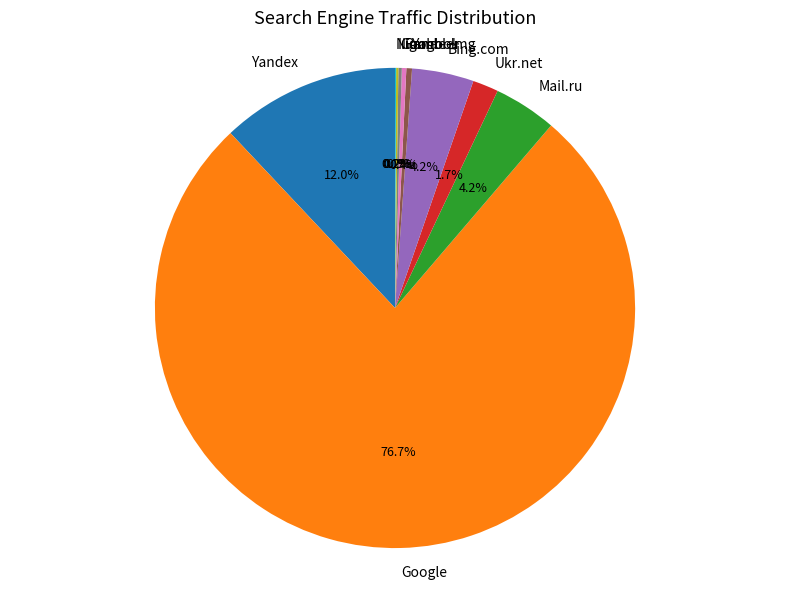

Which category has the biggest portion of the pie?

Google